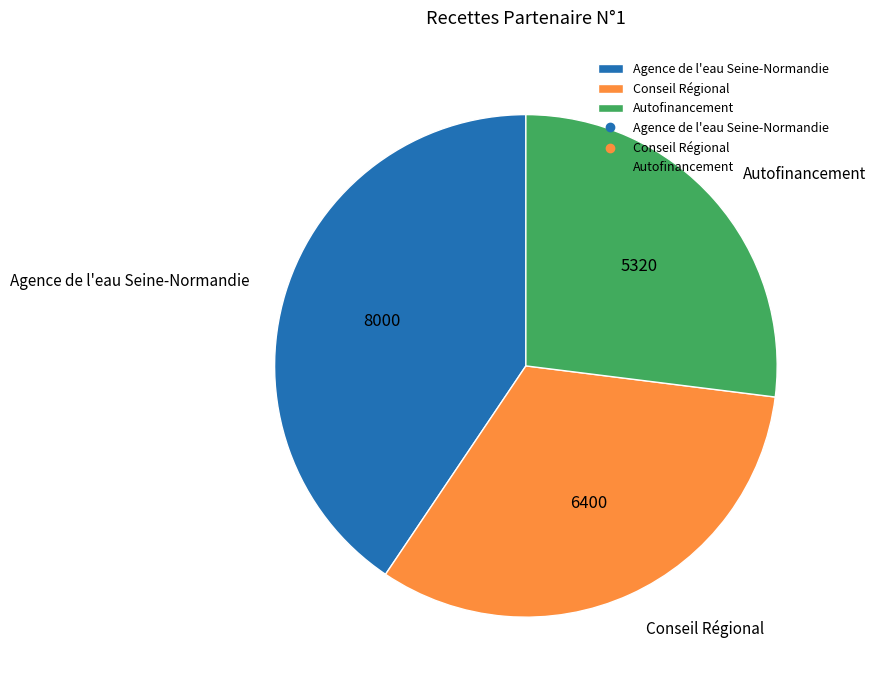

Which has a higher value, Autofinancement or Agence de l'eau Seine-Normandie?

Agence de l'eau Seine-Normandie